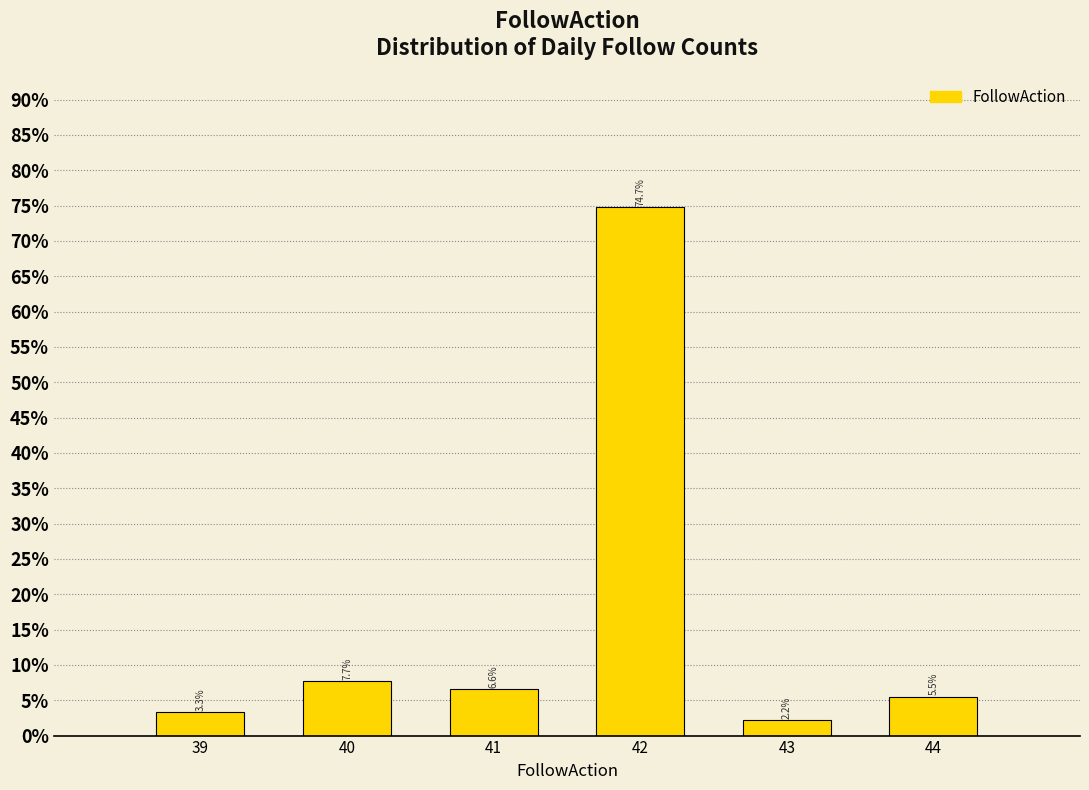

Reading left to right, list every bar in this chart as the range it spans on the x-axis followed by its height.

38.5 to 39.5: 3.3
39.5 to 40.5: 7.7
40.5 to 41.5: 6.6
41.5 to 42.5: 74.7
42.5 to 43.5: 2.2
43.5 to 44.5: 5.5